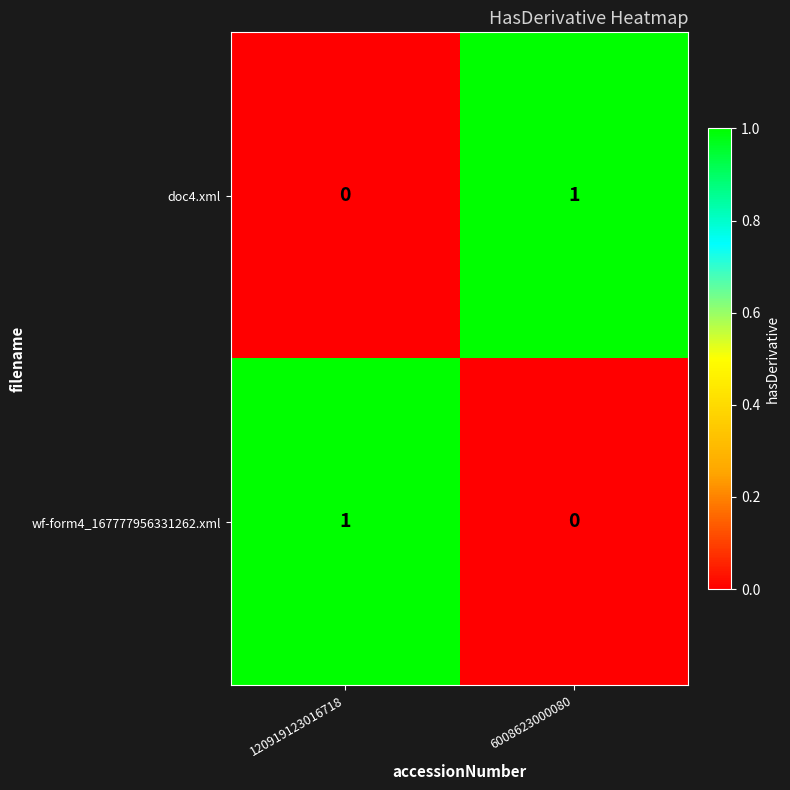

At 120919123016718, list the series in order from smallest to largest.

doc4.xml, wf-form4_167777956331262.xml